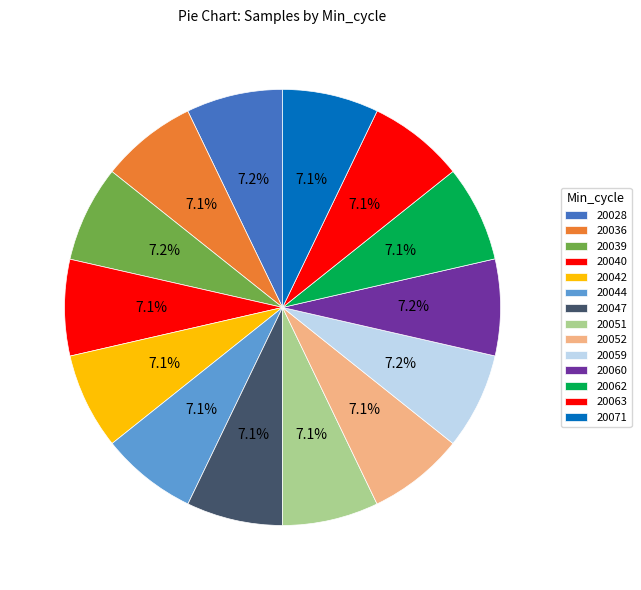

To the nearest percent, what portion does 20039 represent?

7%